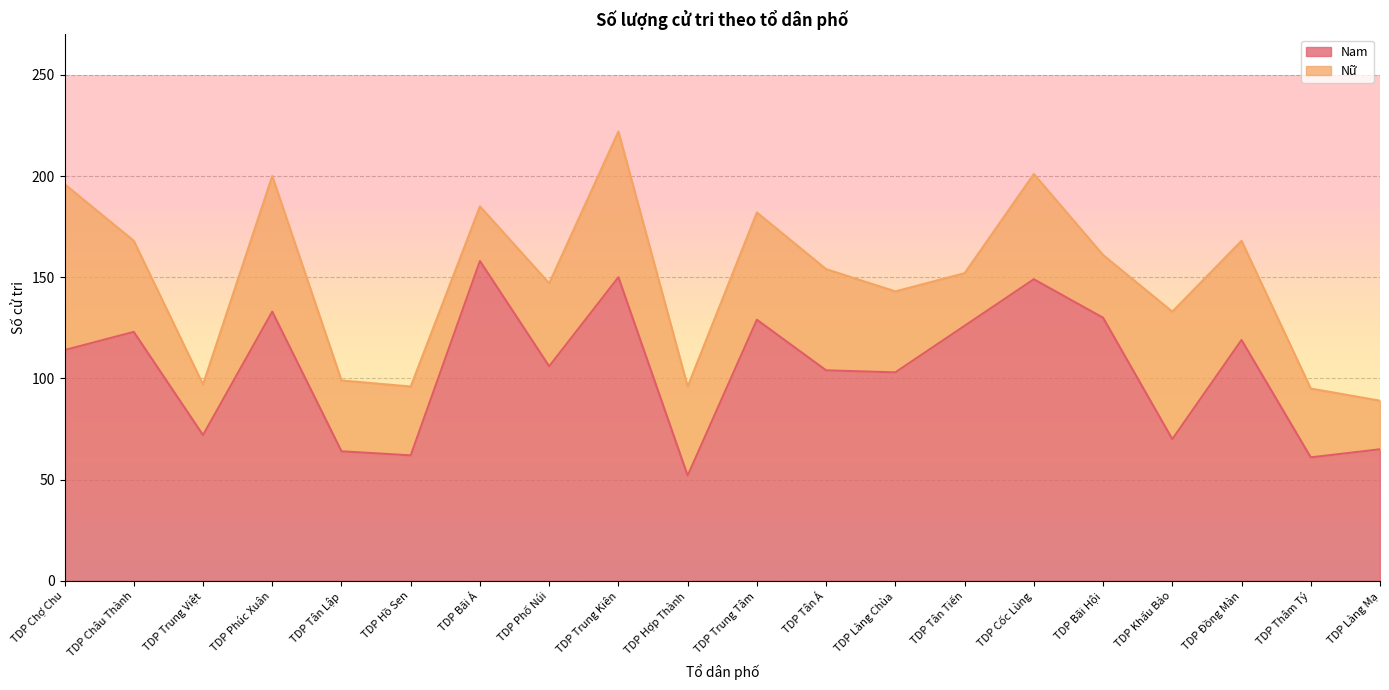

What is the change in value from TDP Tân Tiến to TDP Cốc Lùng?

+23